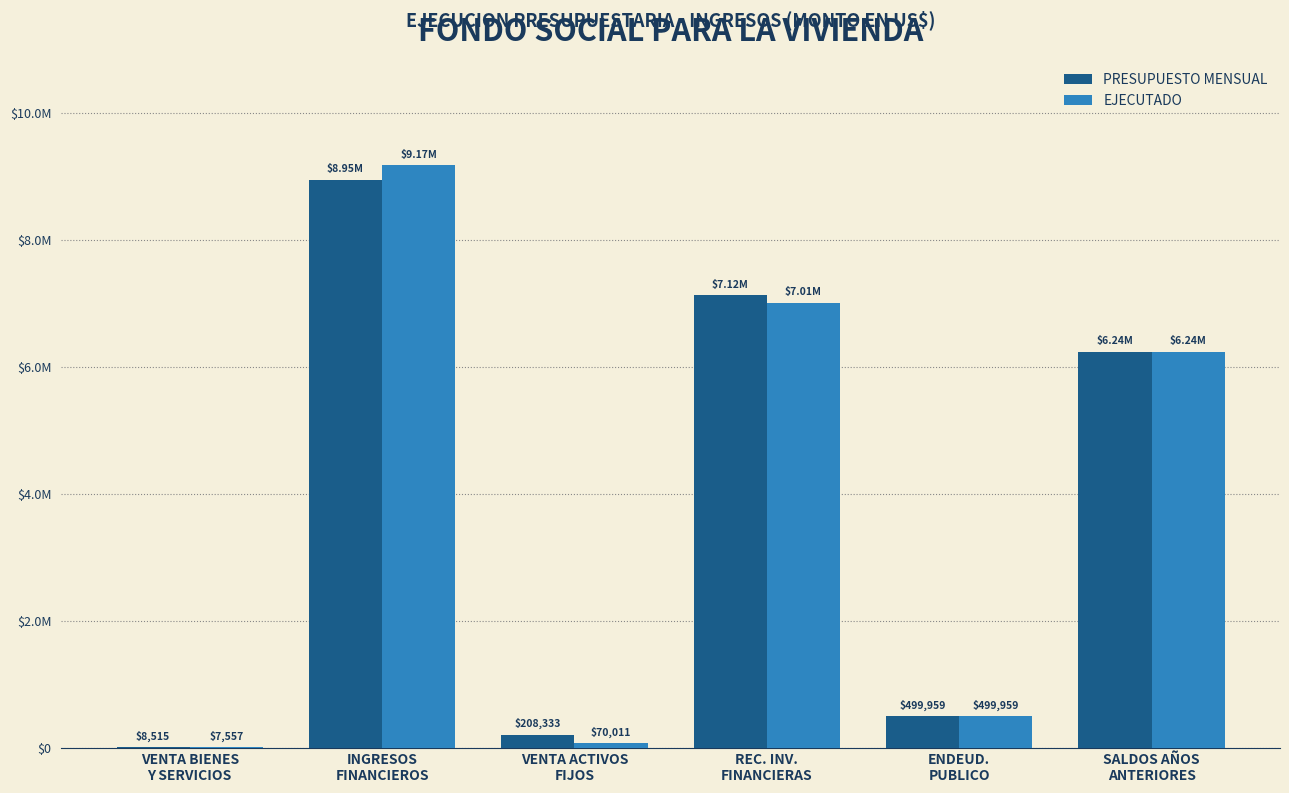

What are all the series names shown in the legend?

PRESUPUESTO MENSUAL, EJECUTADO